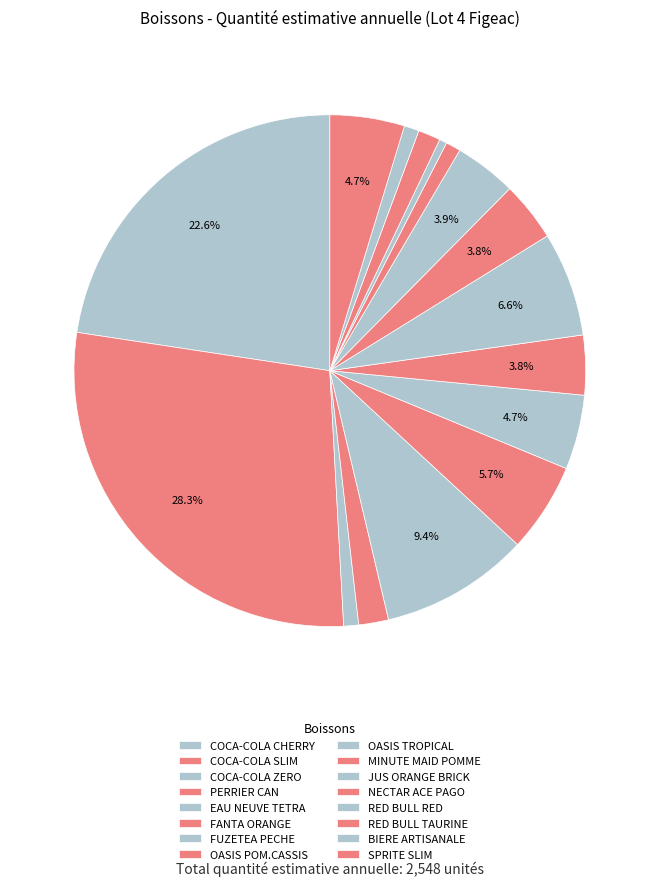

The NECTAR ACE PAGO slice represents 1% of the pie. True or false?

True